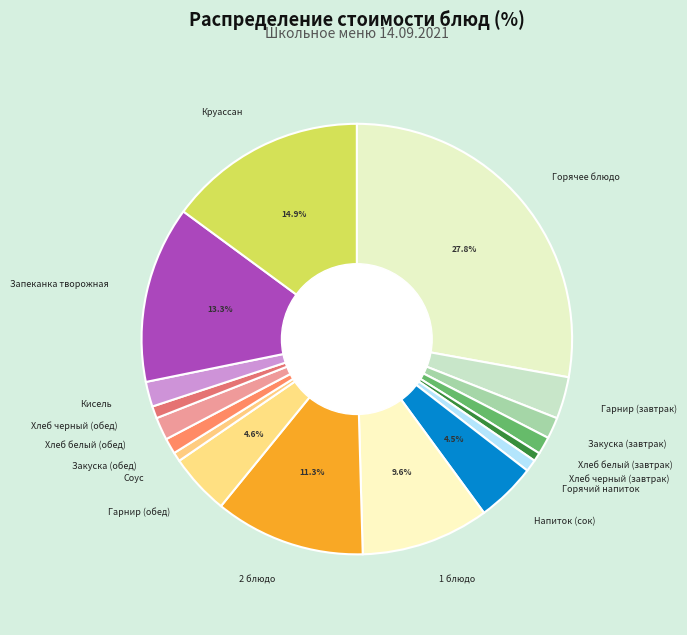

Is there a majority slice in this chart?

No